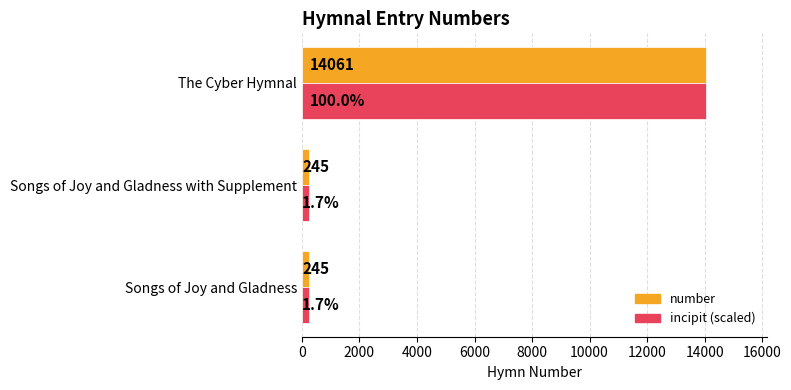

The incipit (scaled) series shows 5726 at The Cyber Hymnal. True or false?

False